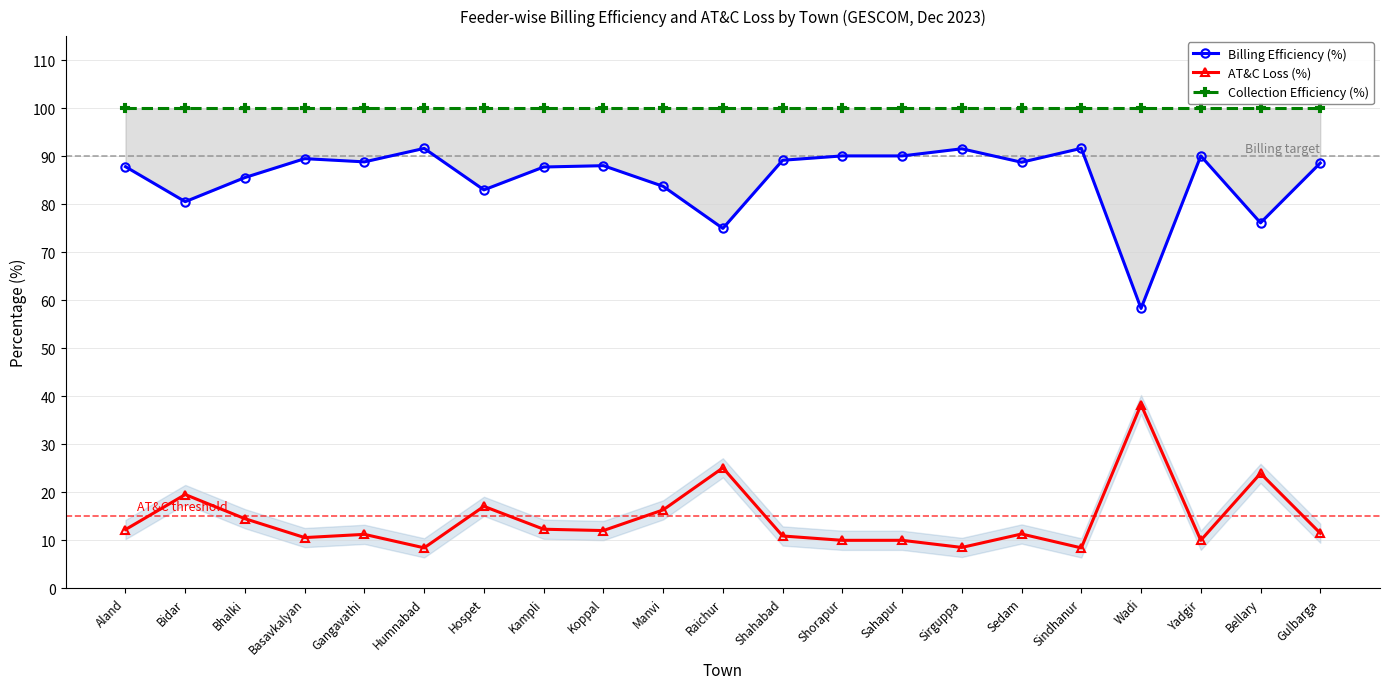

How many lines are shown in the chart?

3